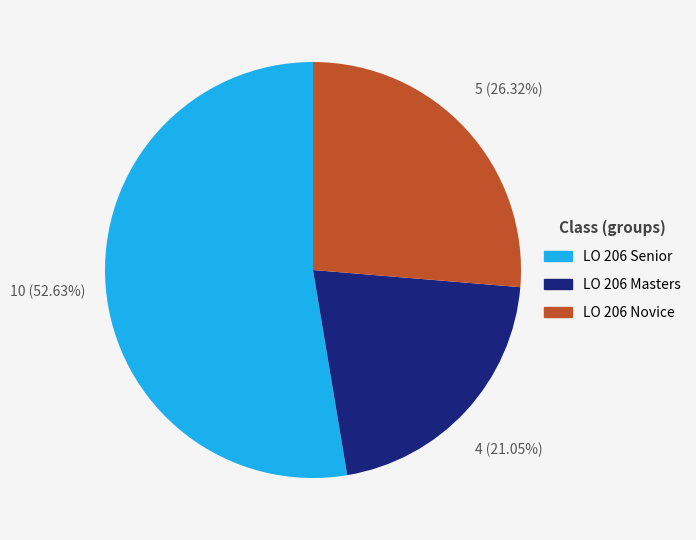

Which slice is the smallest?

LO 206 Masters